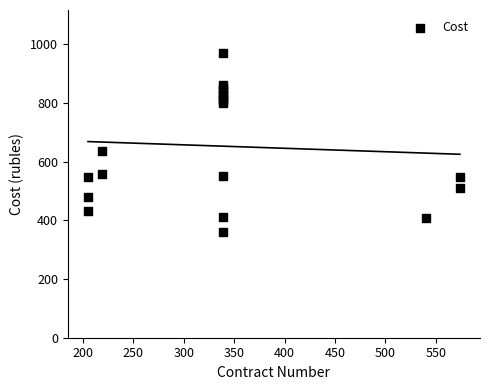

What Y value in the scatter plot is closest to 666?

636.8